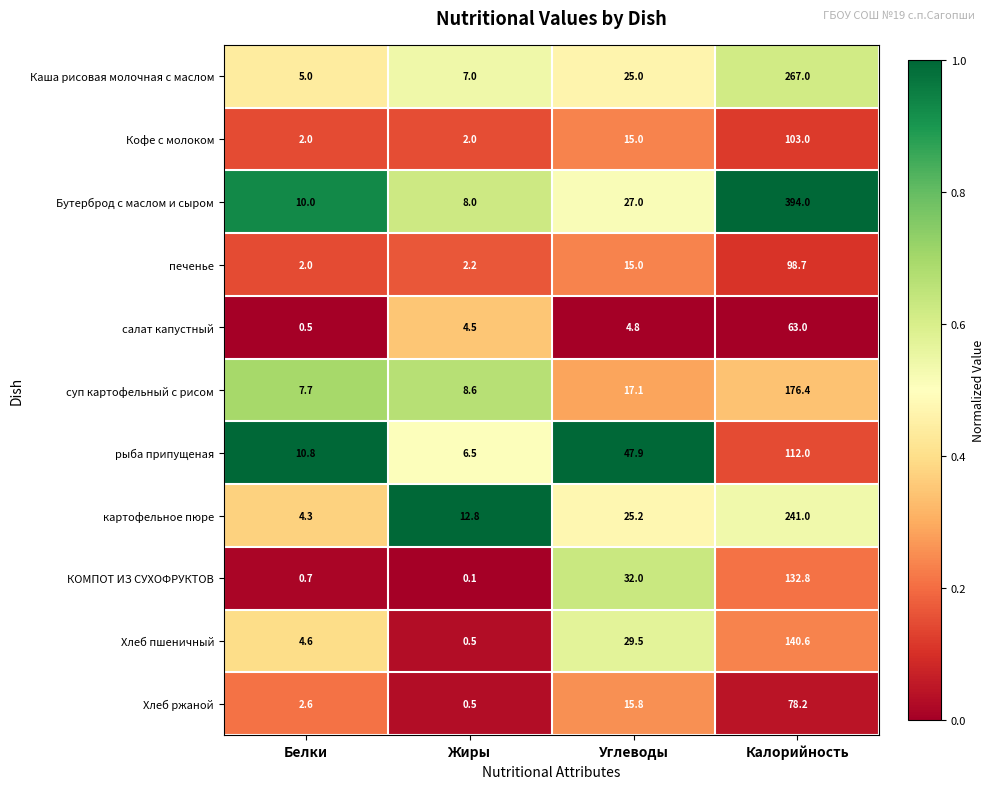

Rank the series by their maximum value, from highest to lowest.

Бутерброд с маслом и сыром, Каша рисовая молочная с маслом, картофельное пюре, суп картофельный с рисом, Хлеб пшеничный, КОМПОТ ИЗ СУХОФРУКТОВ, рыба припущеная, Кофе с молоком, печенье, Хлеб ржаной, салат капустный